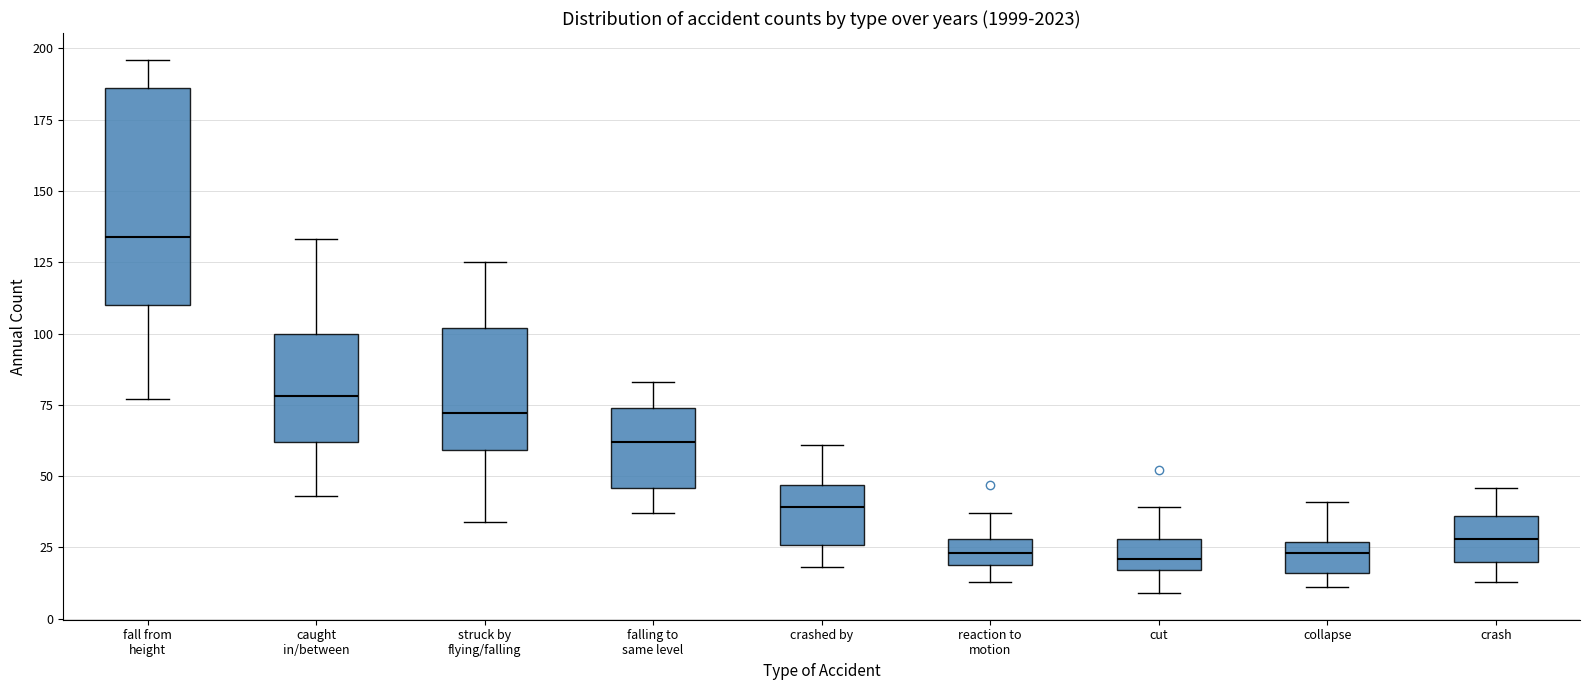

Reading left to right, read every box against the y-axis: the position of its median line, the range the box covers, and the ends of its whiskers. The values are not printed on the chart, so give them approximately, as read against the axis.

fall from height: median 135, box 110 to 185, whiskers 75 to 195
caught in/between: median 80, box 60 to 100, whiskers 45 to 135
struck by flying/falling: median 70, box 60 to 100, whiskers 35 to 125
falling to same level: median 60, box 45 to 75, whiskers 35 to 85
crashed by: median 40, box 25 to 45, whiskers 20 to 60
reaction to motion: median 25, box 20 to 30, whiskers 15 to 35
cut: median 20, box 15 to 30, whiskers 10 to 40
collapse: median 25 (inside the box), box 15 to 25, whiskers 10 to 40
crash: median 30, box 20 to 35, whiskers 15 to 45